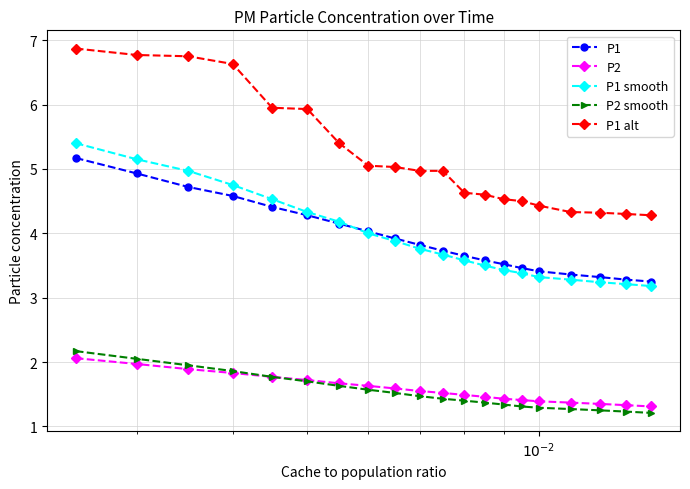

What is the value of the P1 alt point at the 3rd from the left?

6.8